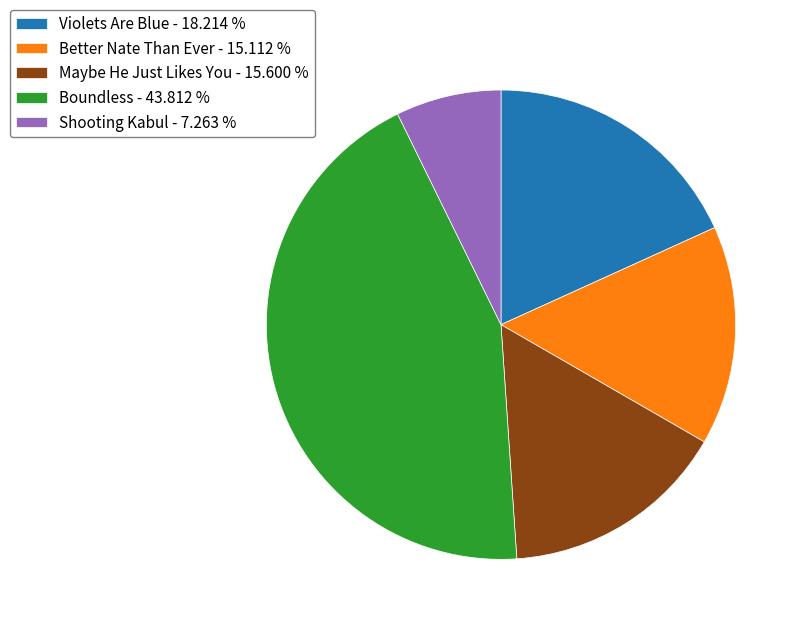

Which has a higher value, Boundless - 43.812 % or Shooting Kabul - 7.263 %?

Boundless - 43.812 %